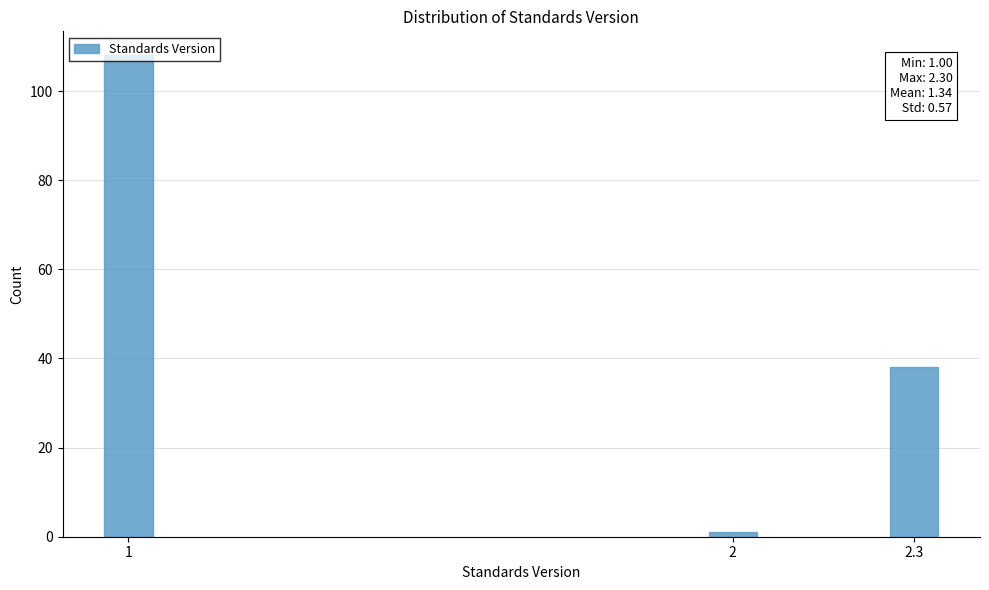

Where is the data nearest to the value 54?

2.3